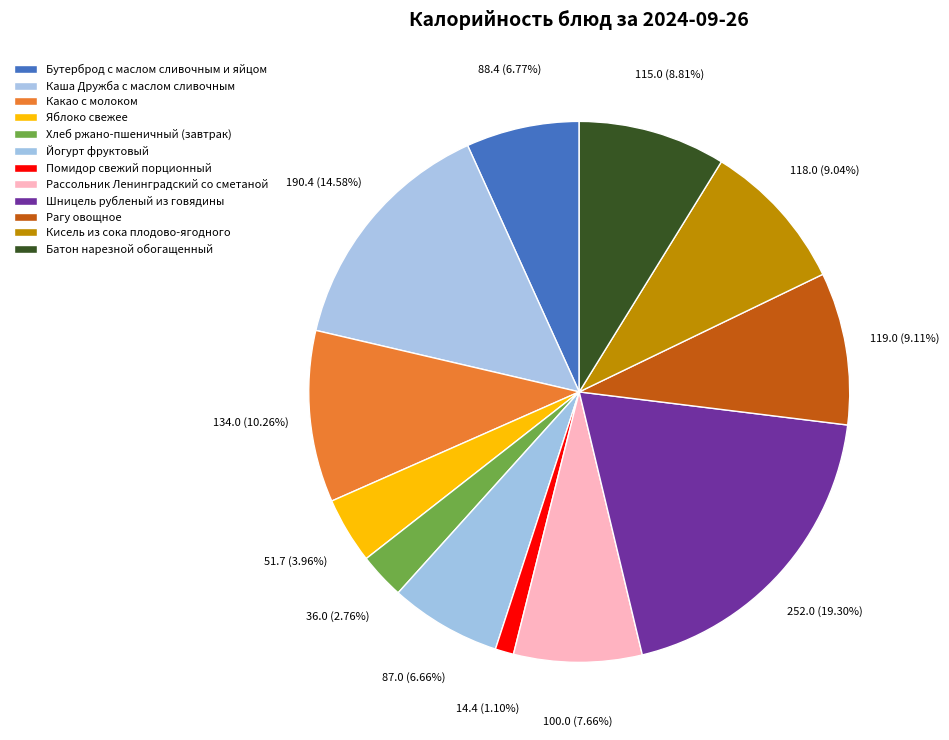

Is it true that Рассольник Ленинградский со сметаной is 8% of the pie?

True